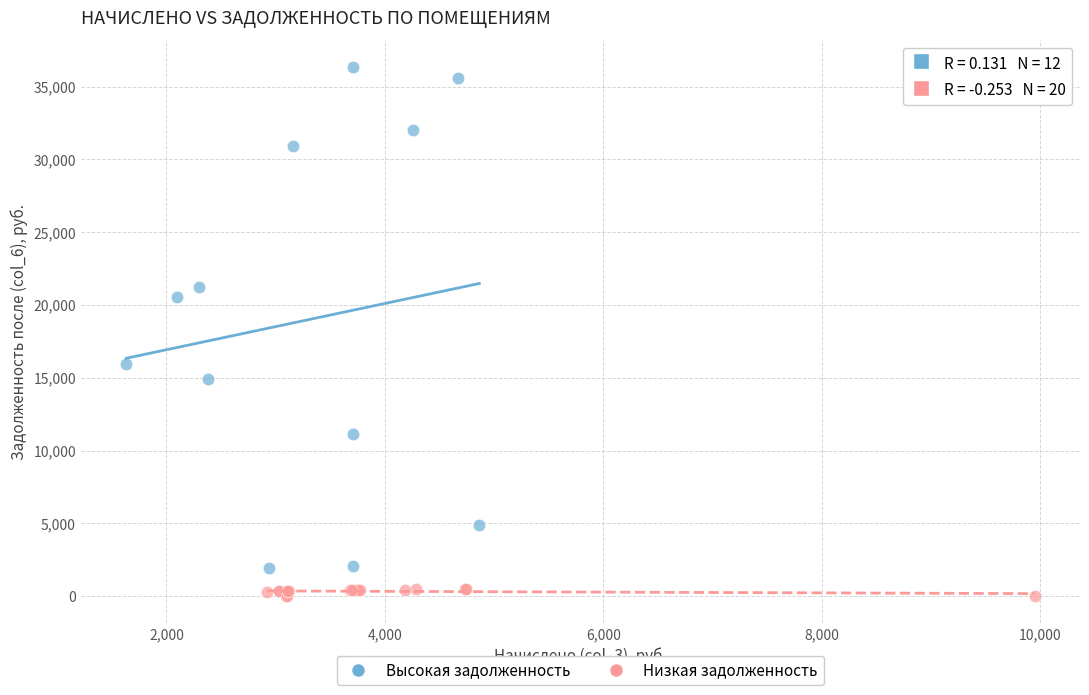

Which series has the largest Y range (max minus min)?

Высокая задолженность